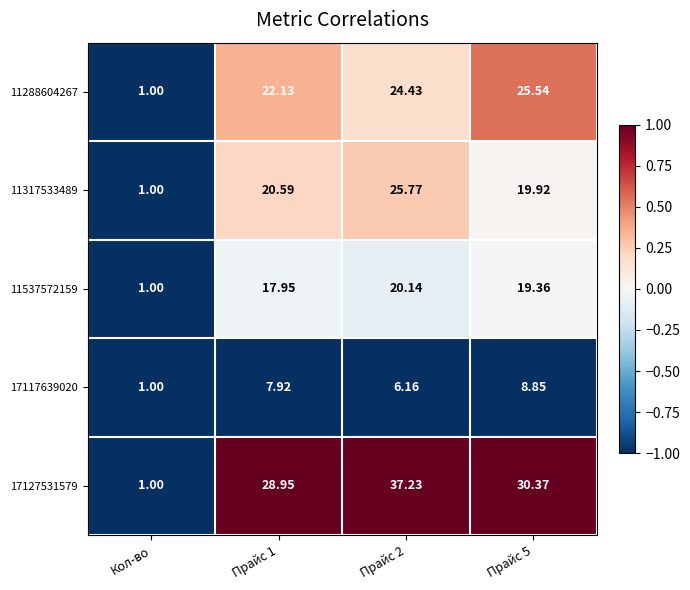

Which label corresponds to the smallest value in the chart?

Кол-во